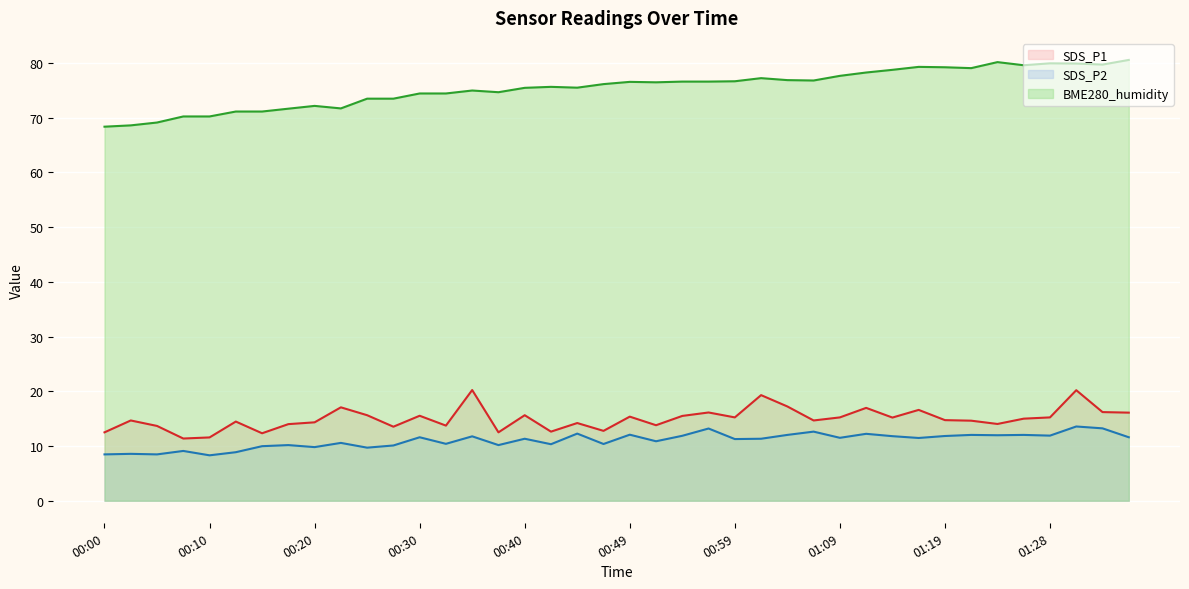

How many lines are shown in the chart?

3